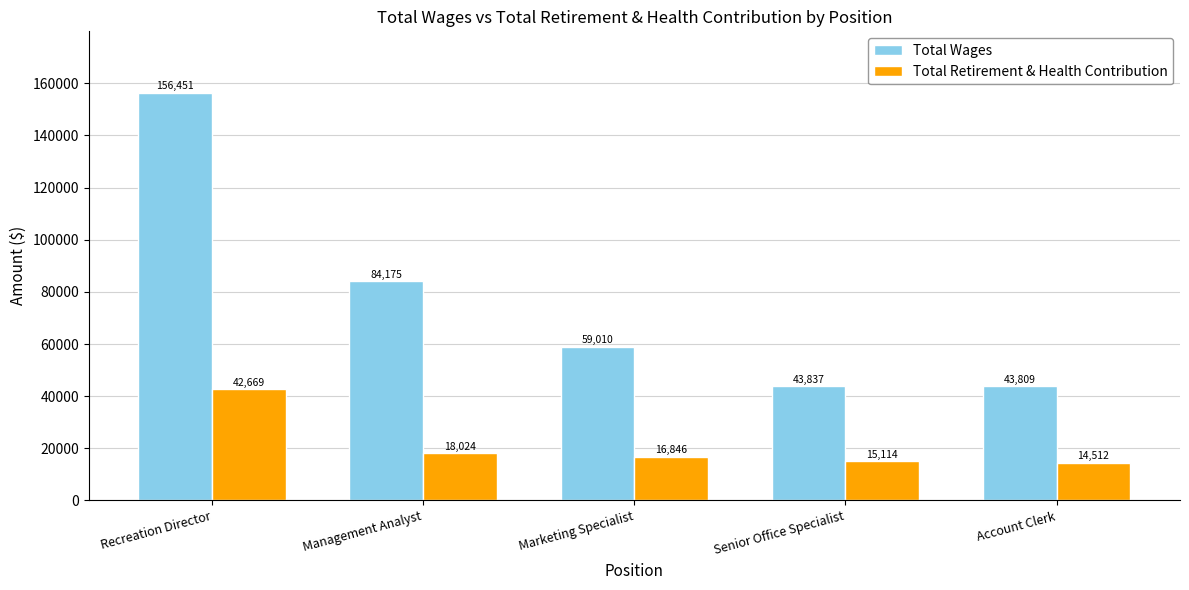

What is the average value of the Total Retirement & Health Contribution series?

21433